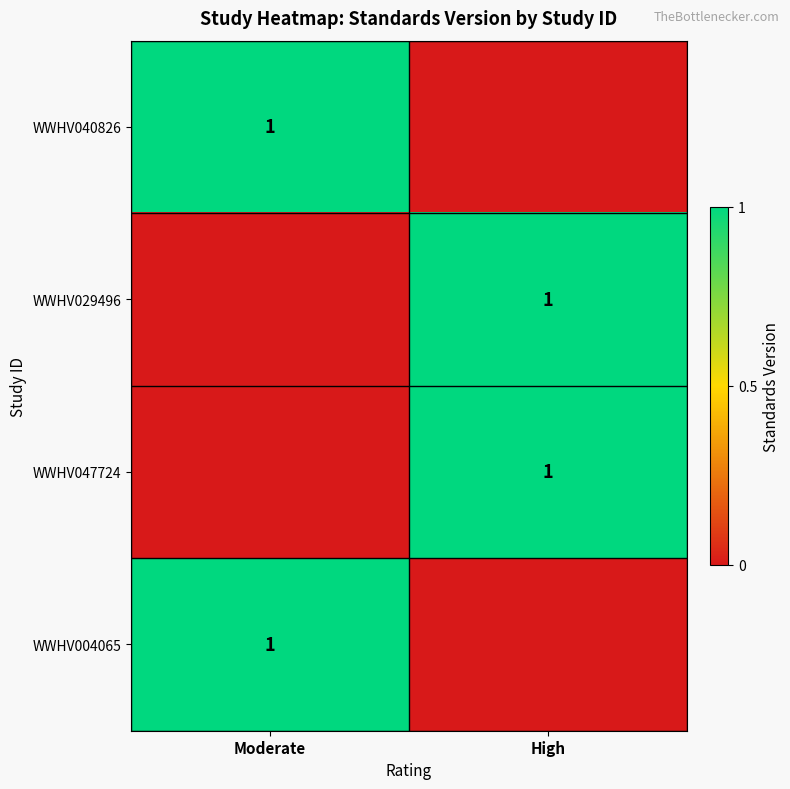

The WWHV004065 series shows 1 at Moderate. True or false?

True